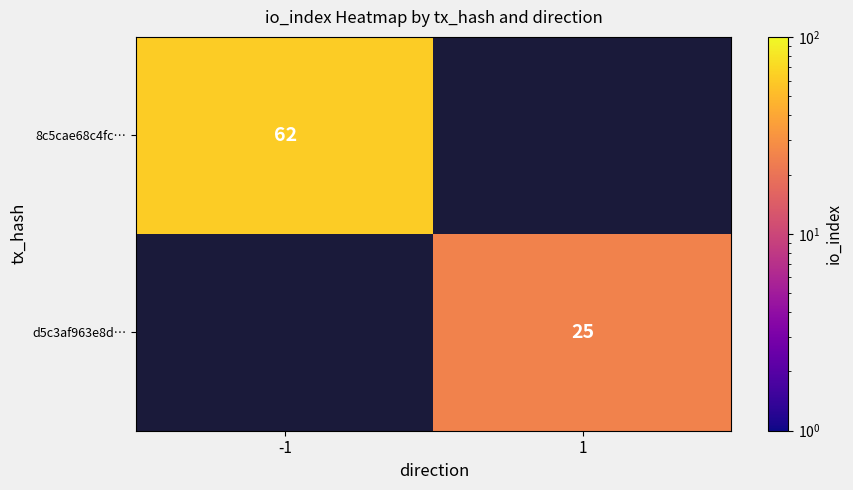

What is the difference between the highest and lowest values at 1?

25